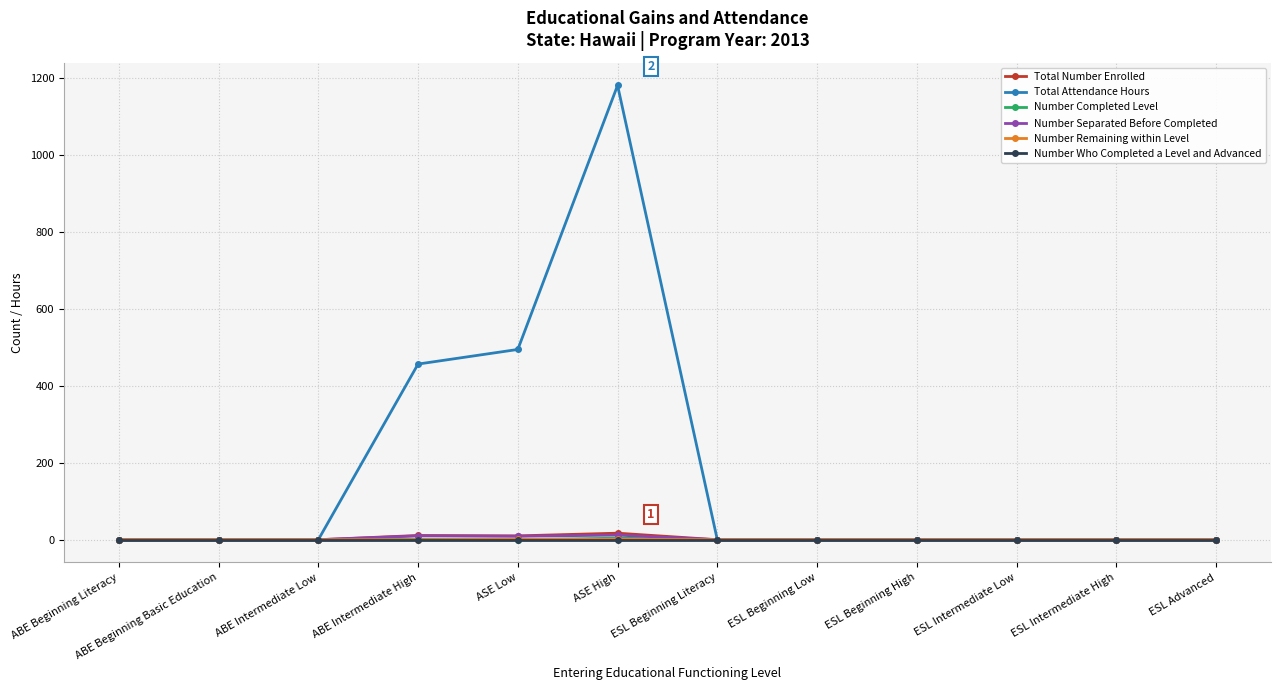

The value of Total Attendance Hours at ABE Beginning Literacy is -766. True or false?

False